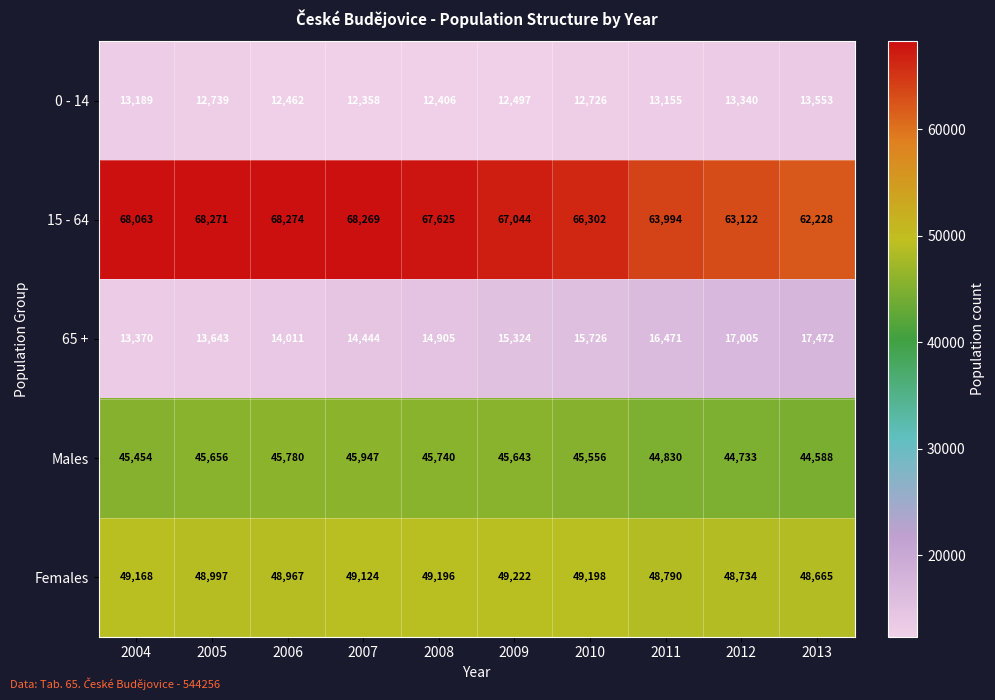

At which category is the sum across all series the highest?

2007